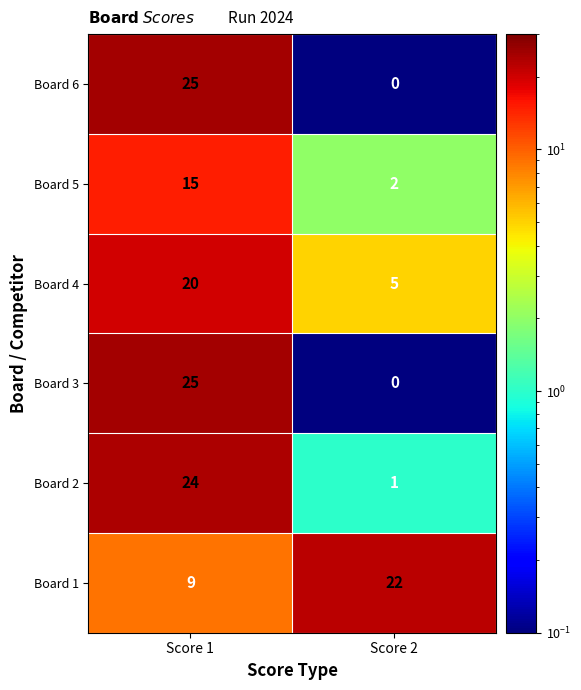

Reading left to right, list all the values displayed in this chart.

Board 6: 25	0
Board 5: 15	2
Board 4: 20	5
Board 3: 25	0
Board 2: 24	1
Board 1: 9	22